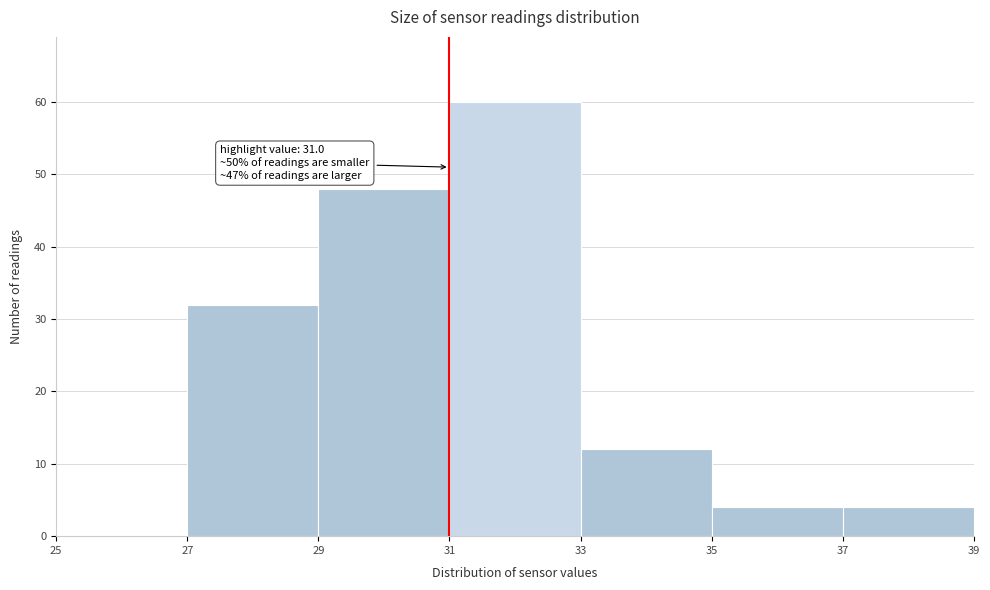

Which range on the x-axis has the tallest bar?

31 to 33